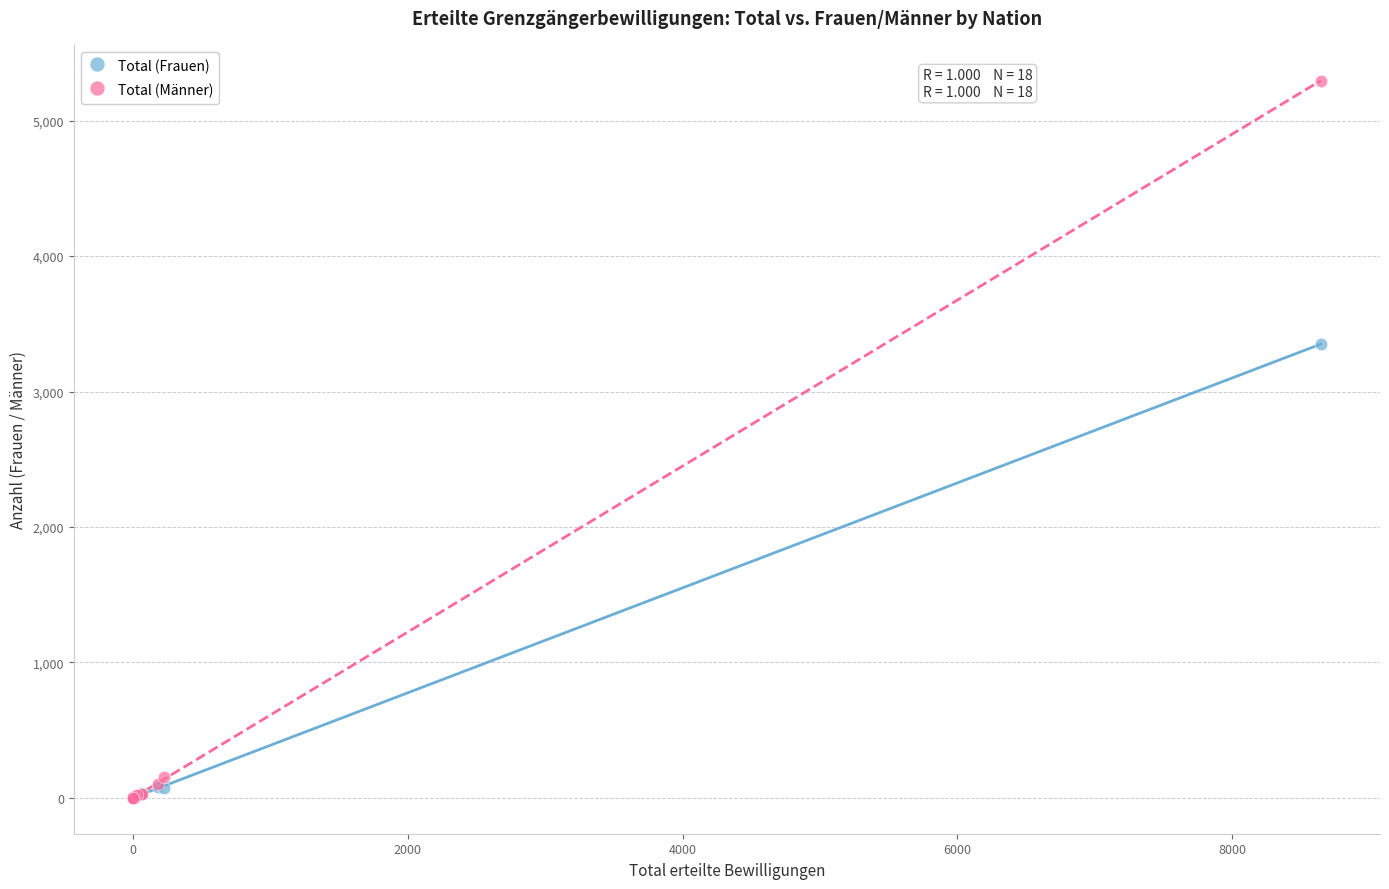

In the Total (Männer) series, what Y value is closest to 2647?

155